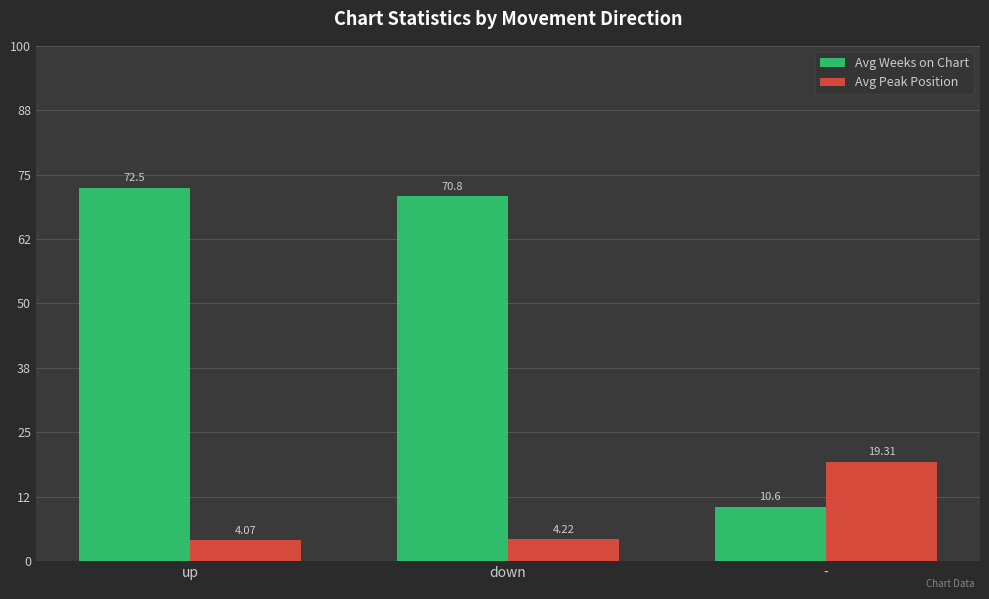

What is the average value of the Avg Peak Position series?

9.2